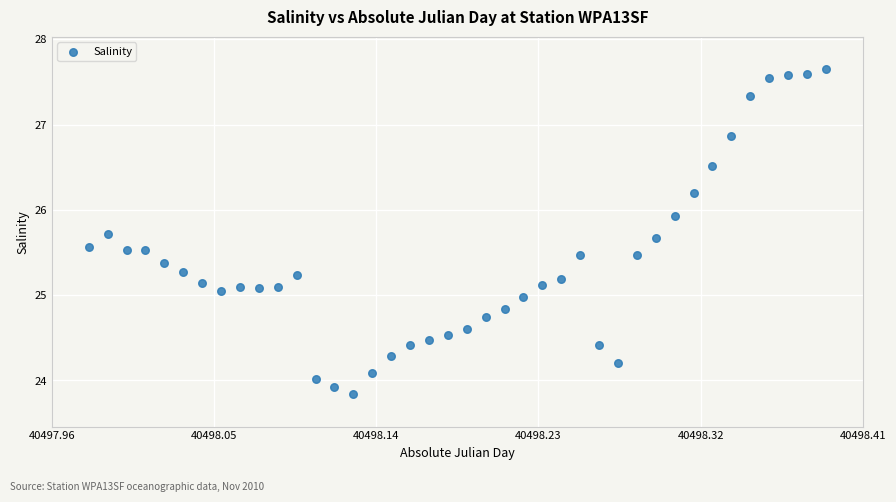

What is the range of Y values (max minus min)?

3.8